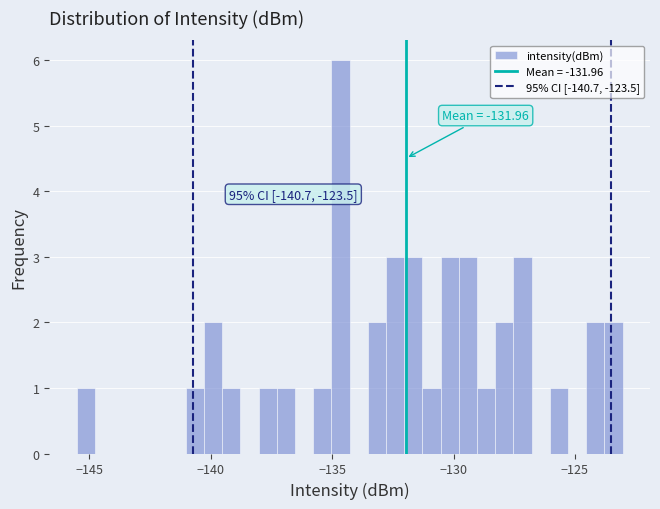

Read against the x-axis, roughly where is the centre of the tallest bar?

-134.5